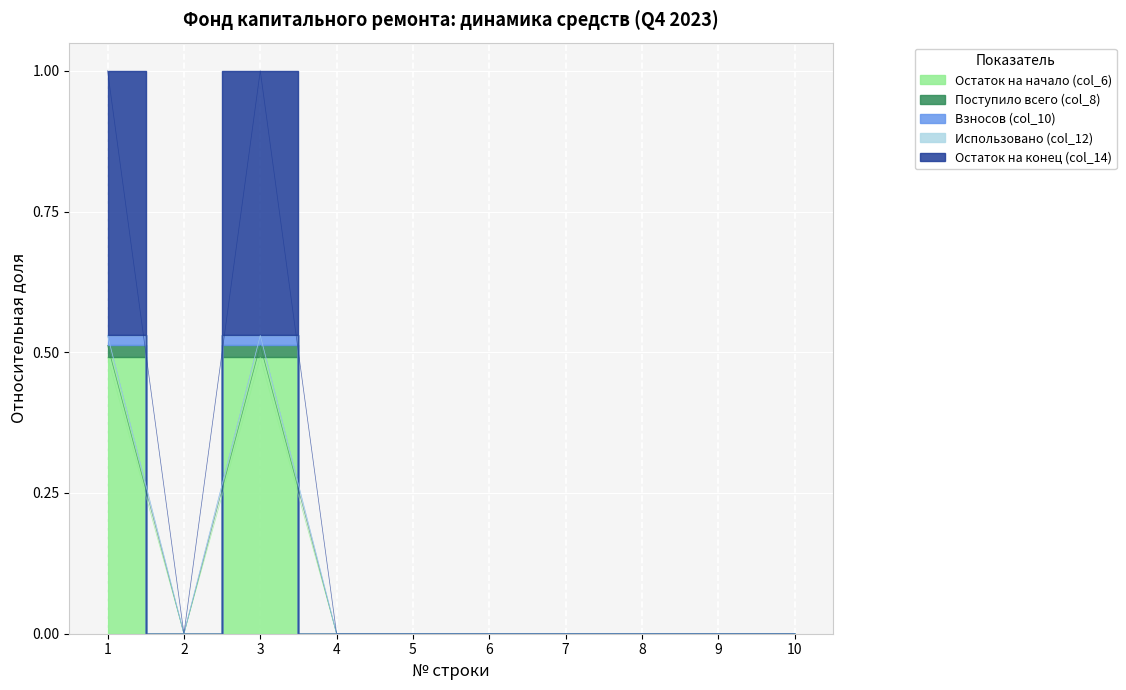

At which category does the chart reach its minimum across all series?

2